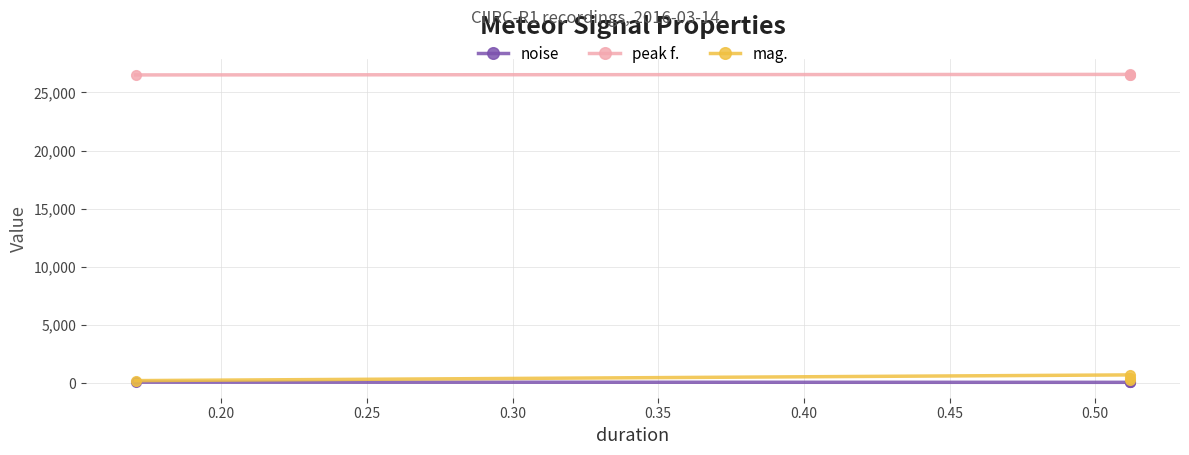

Which series changed the most between 0.20 and 0.25?

mag.